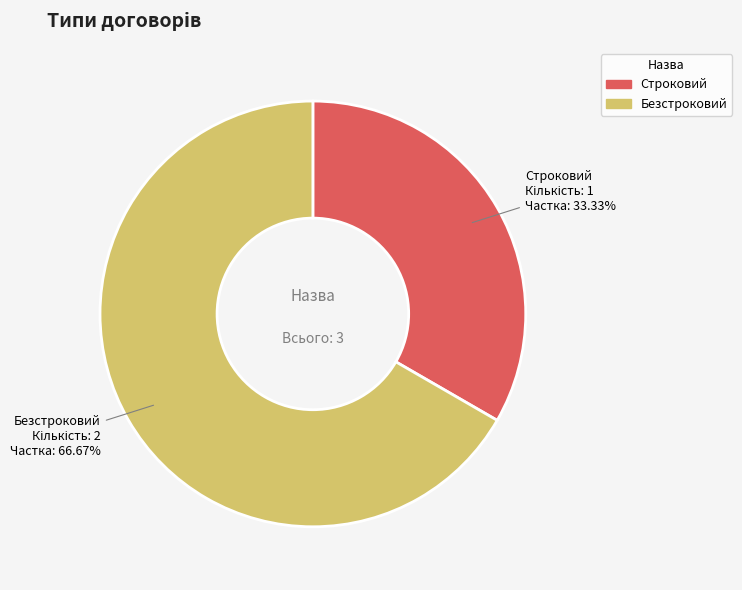

Approximately how many times larger is the value at Строковий compared to Безстроковий?

0.5